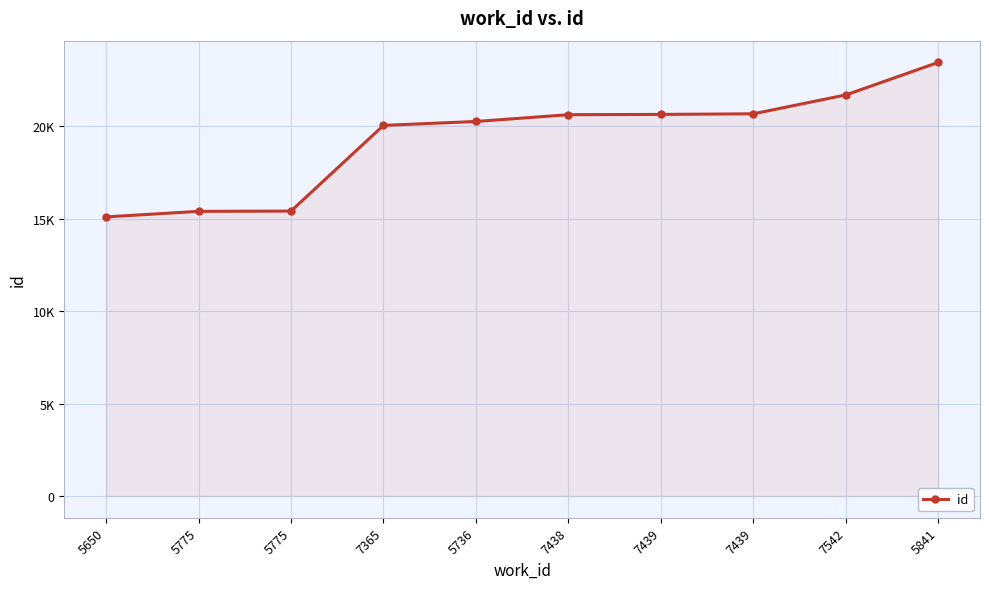

What is the approximate value at 5775?

15416